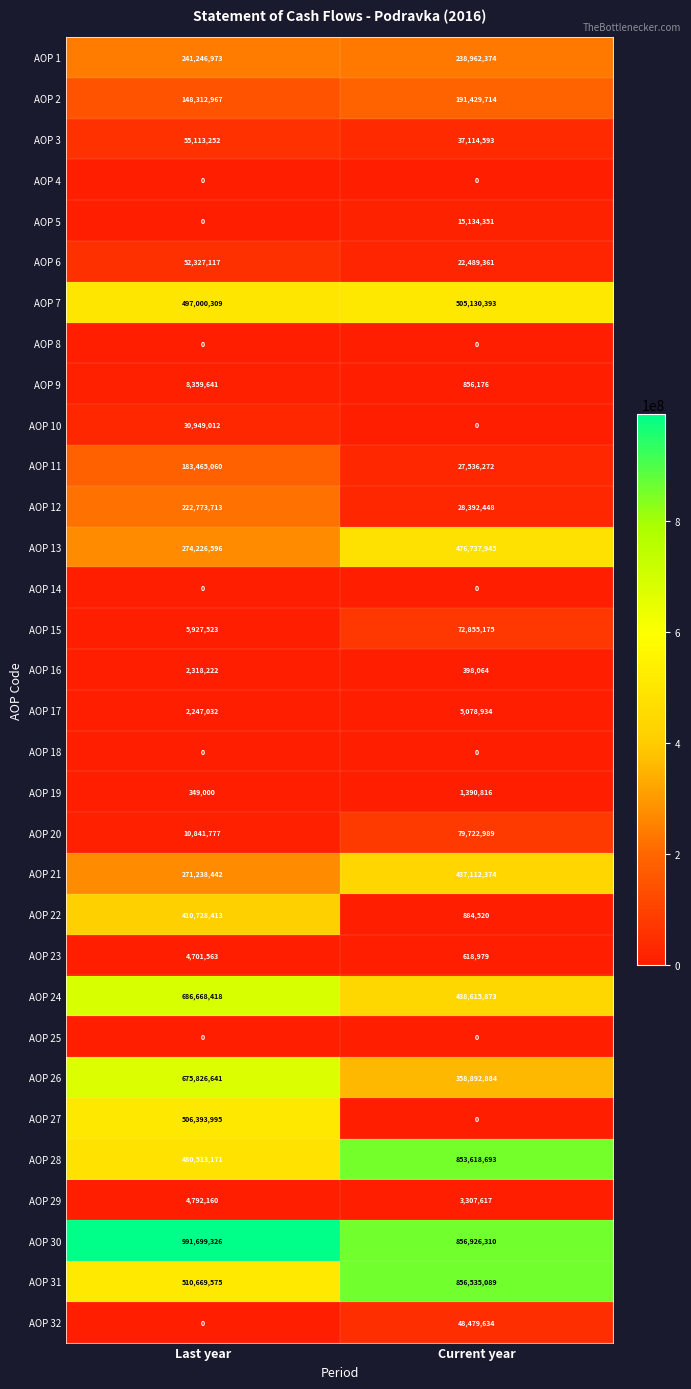

What is the sum of the AOP 3 values at Current year and Last year?

92227845